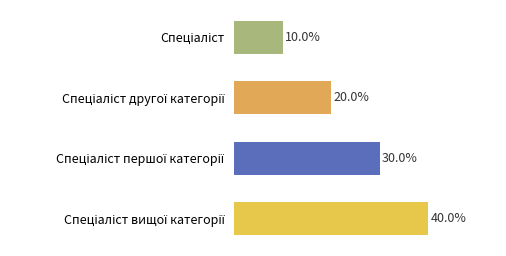

Does the chart contain stacked bars?

No